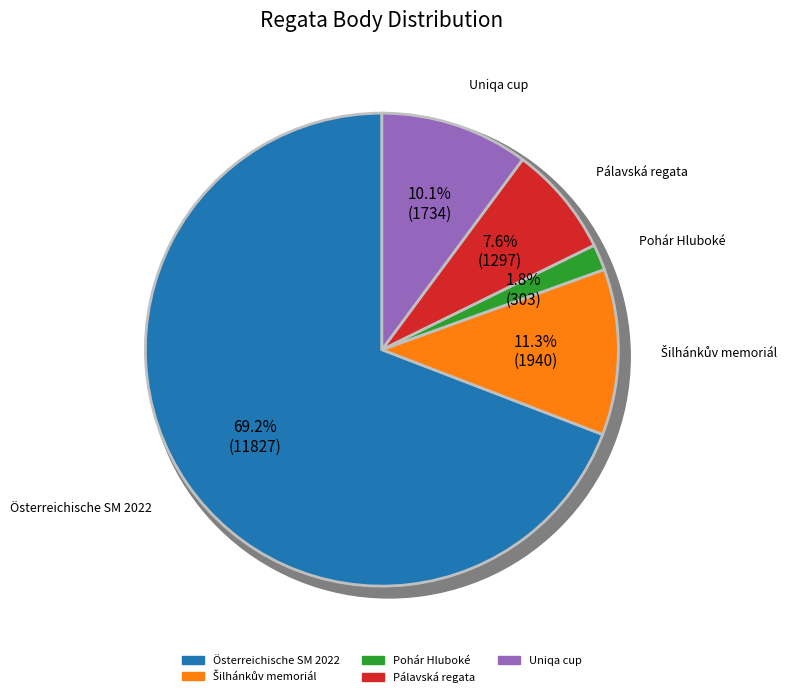

Count the number of slices in the pie.

5